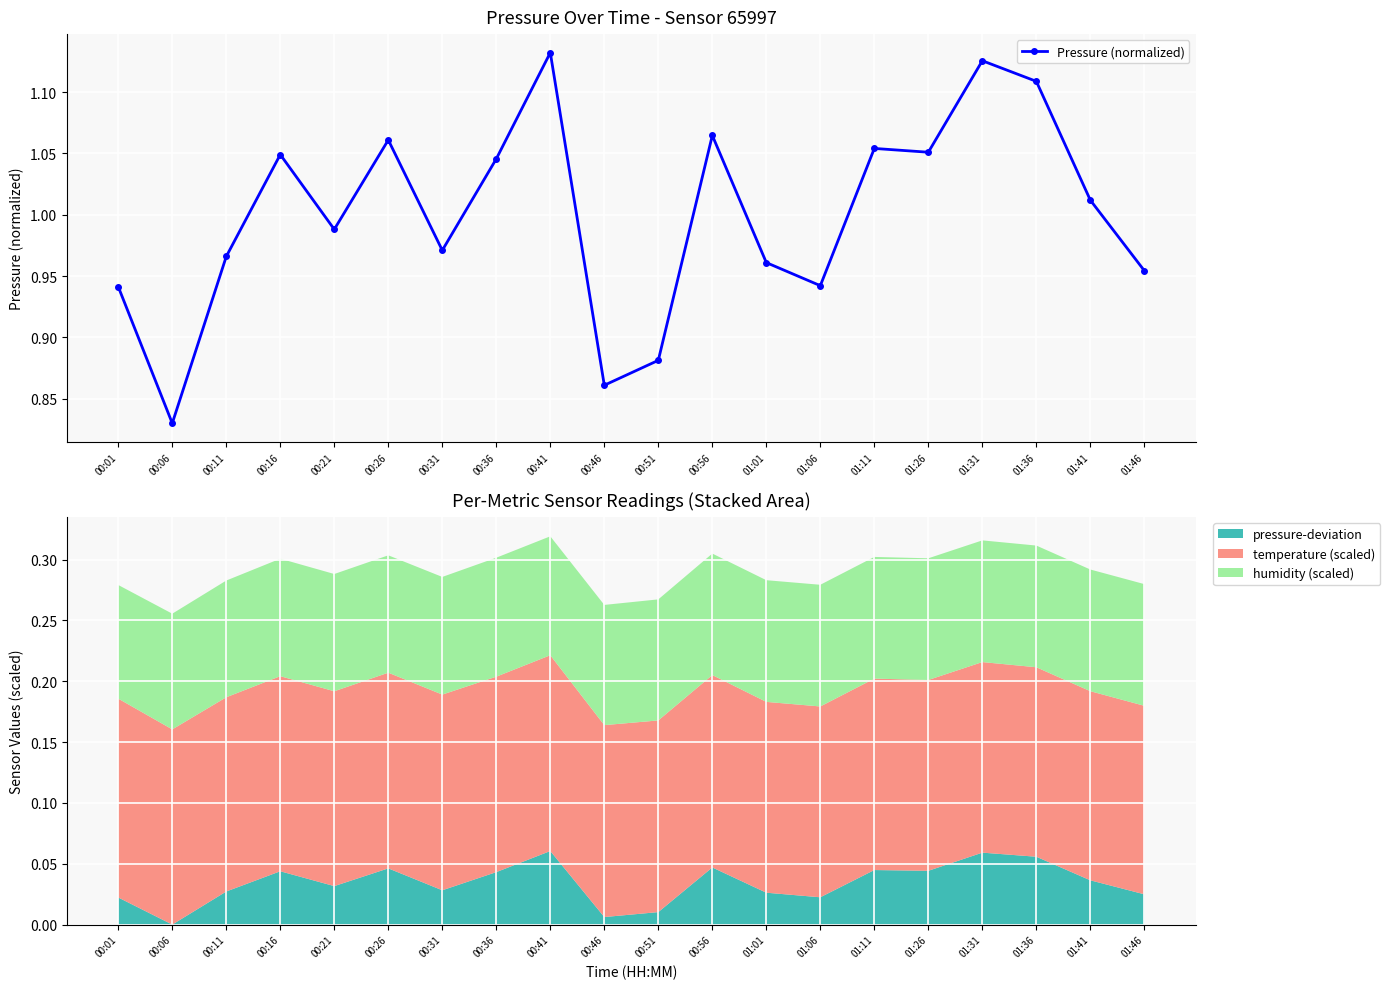

Is it true that the value at 00:56 is 1.1?

True